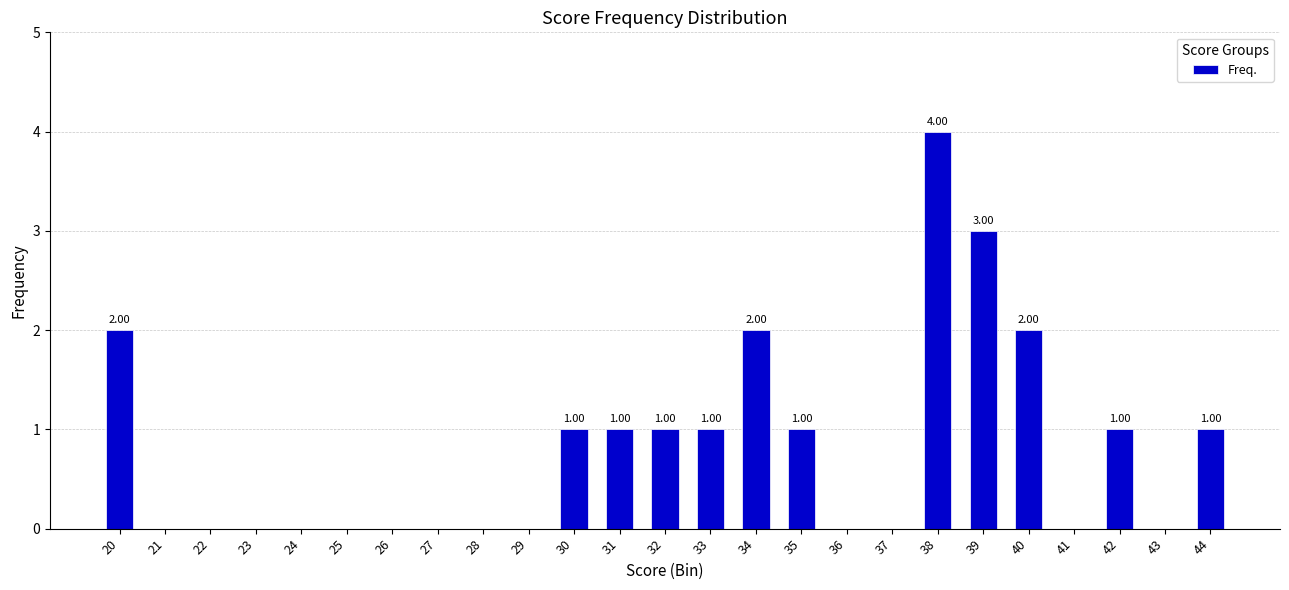

The value at 42 is 1. True or false?

True